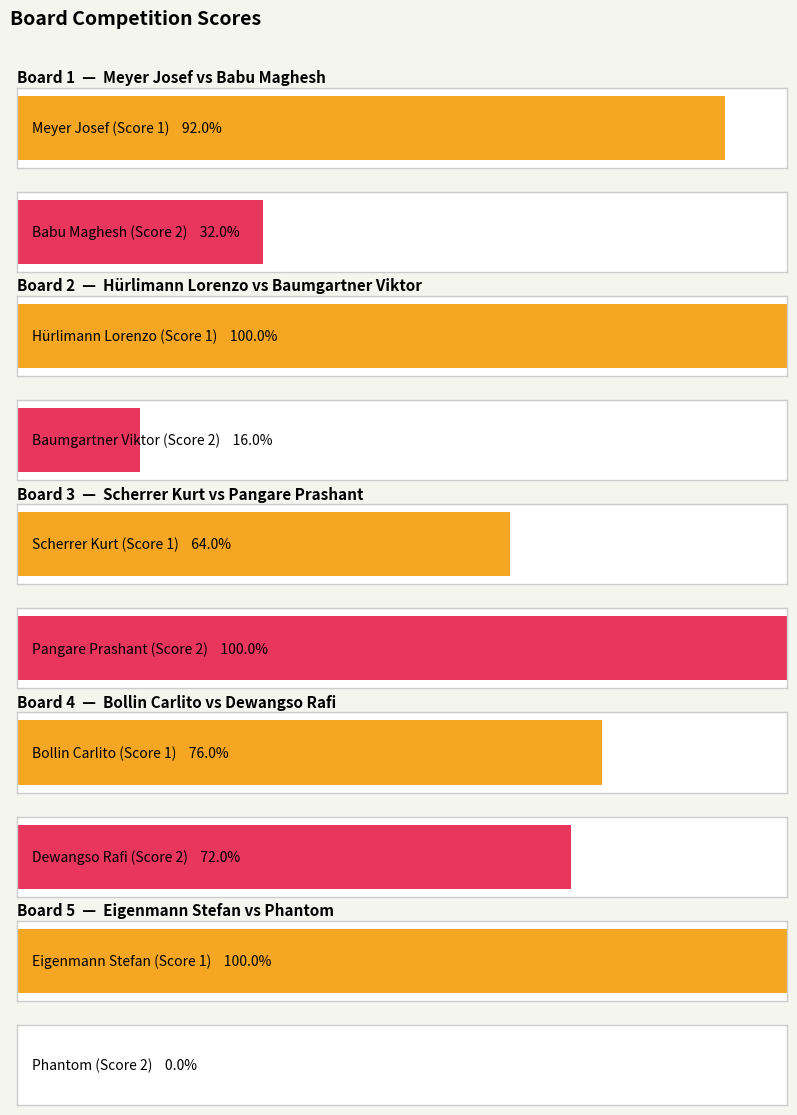

Are the bars grouped side by side (vs. stacked)?

Yes